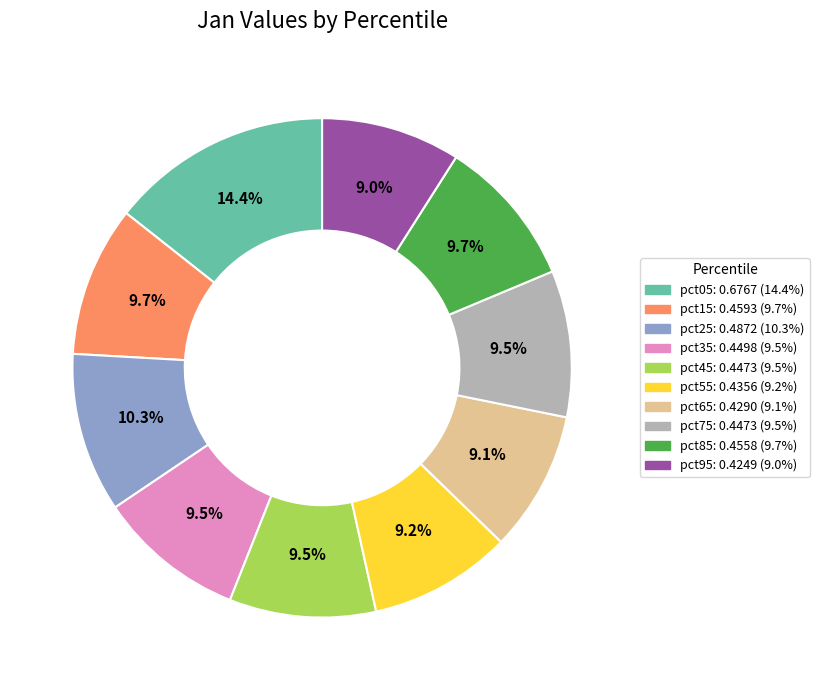

What portion of the pie excludes pct55?

90.8%